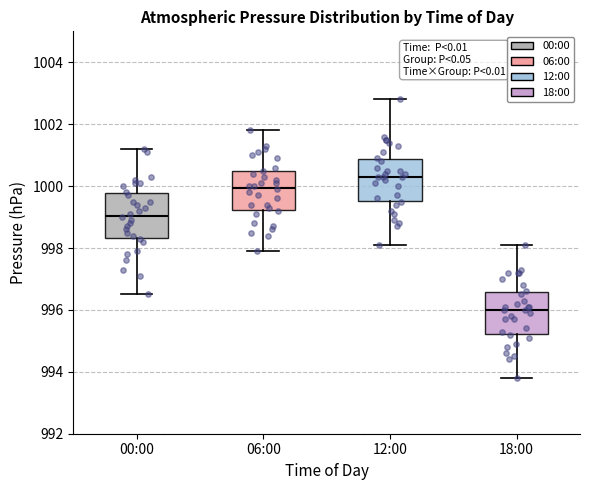

Reading left to right, transcribe this box plot: for each box, give where its median line is, the range the box spans, and where its two whiskers end, as read against the y-axis. The values are not printed on the chart, so give them approximately, as read against the axis.

00:00: median 999.0, box 998.4 to 999.8, whiskers 996.6 to 1001.2
06:00: median 1000.0, box 999.2 to 1000.4, whiskers 998.0 to 1001.8
12:00: median 1000.4, box 999.6 to 1000.8, whiskers 998.2 to 1002.8
18:00: median 996.0, box 995.2 to 996.6, whiskers 993.8 to 998.2